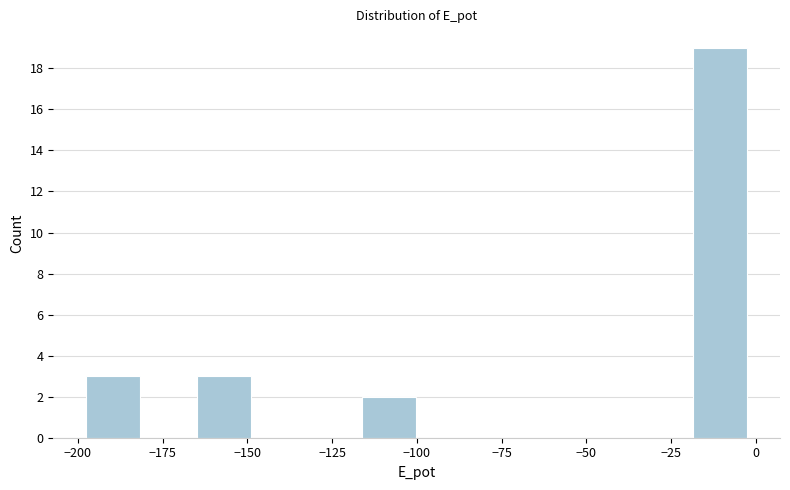

Read against the x-axis, roughly where is the centre of the tallest bar?

-10